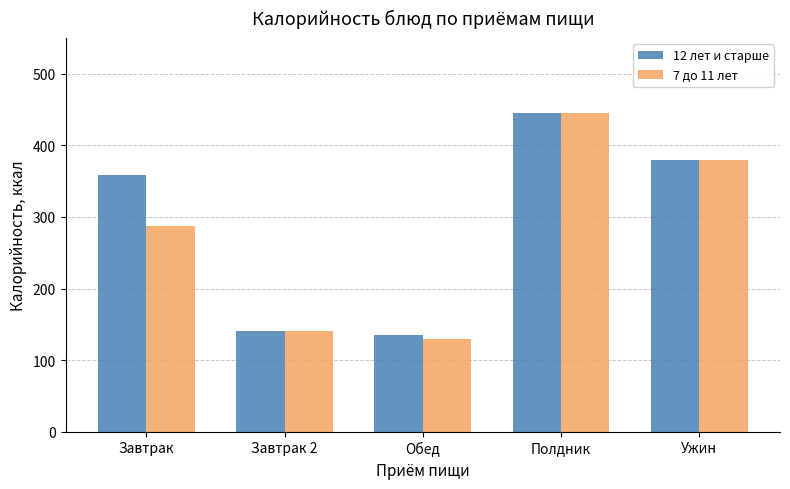

Reading left to right, transcribe all the data shown in this chart.

12 лет и старше: 359	141	135	445	379
7 до 11 лет: 287	141	130	445	379